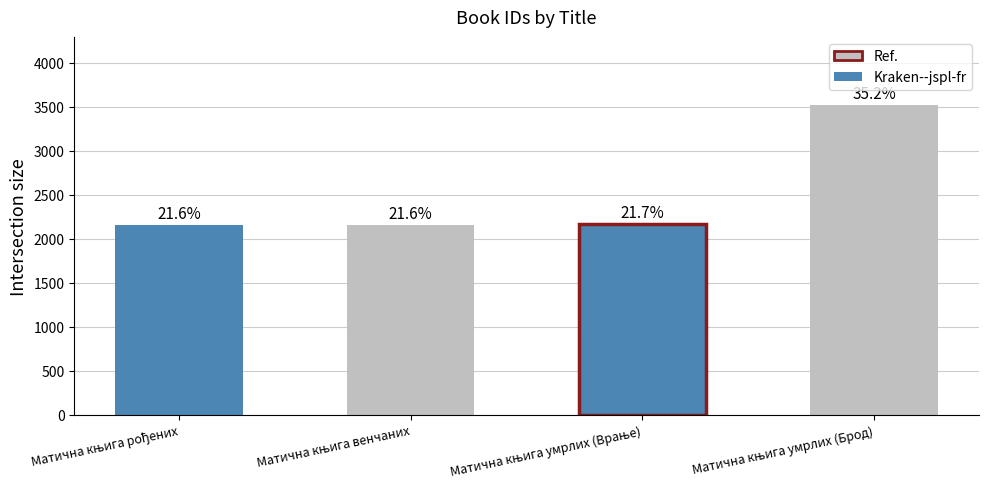

What position from the right is Матична књига венчаних?

3